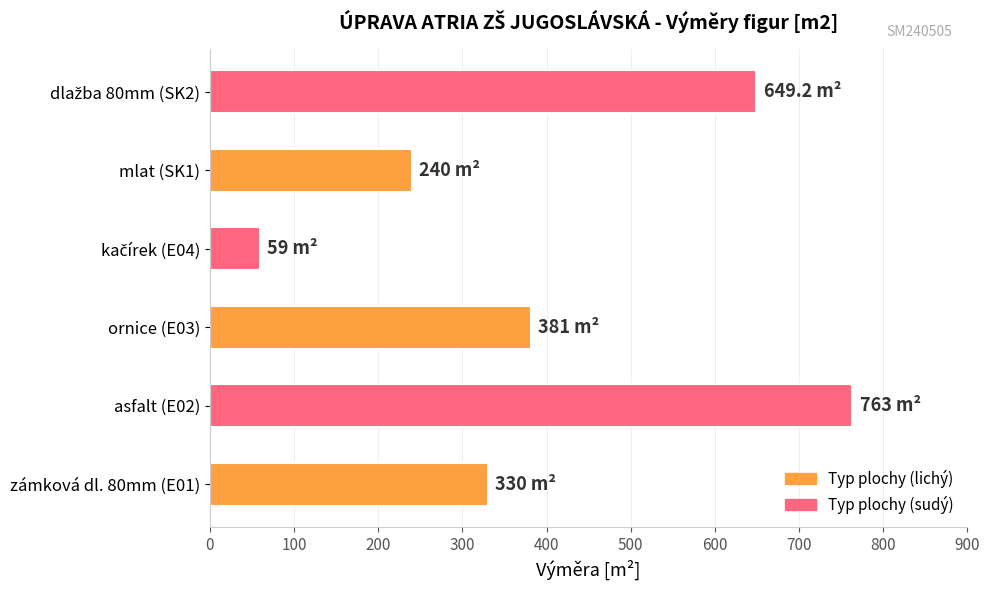

What is the difference between the second highest and second lowest values?

409.2